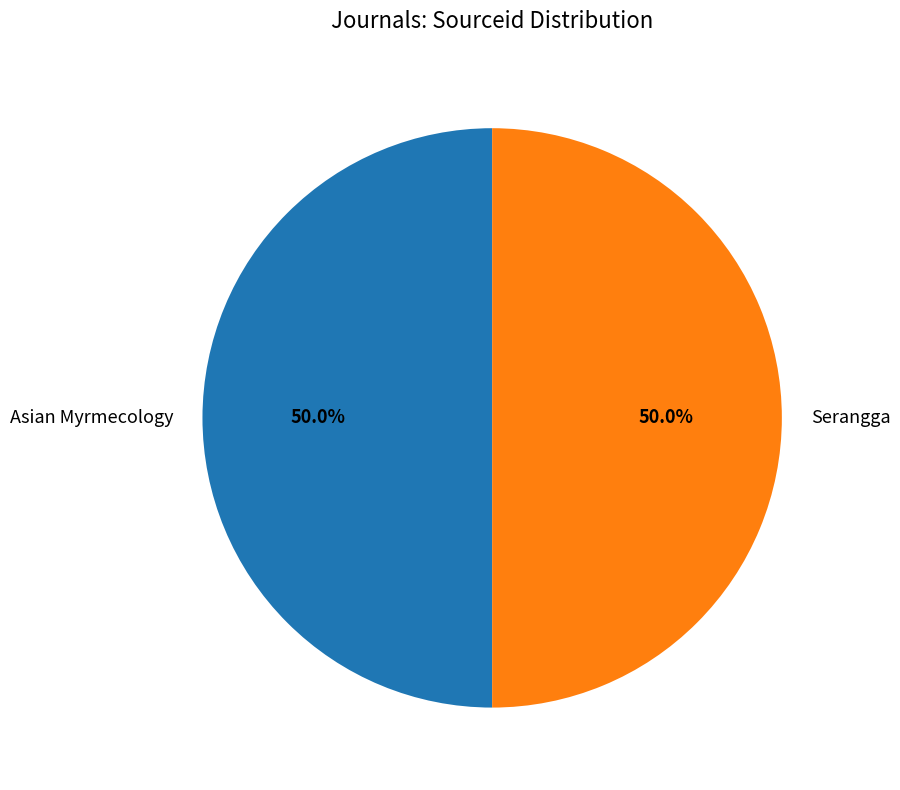

What percentage do Serangga and Asian Myrmecology together represent?

100.0%